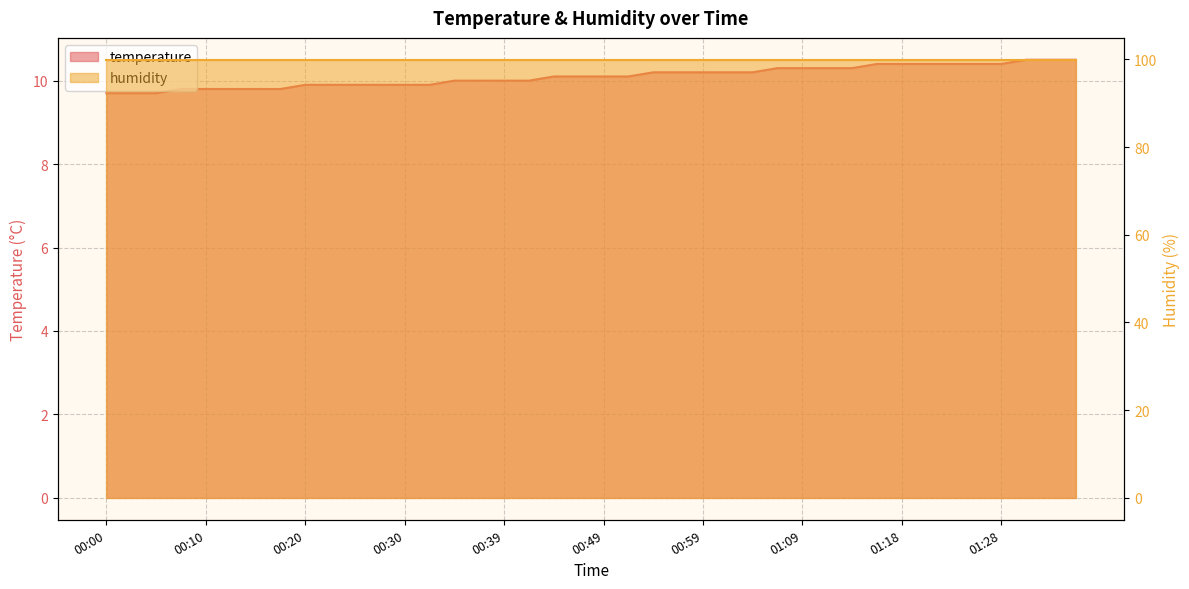

What position from the left is 01:21?

34